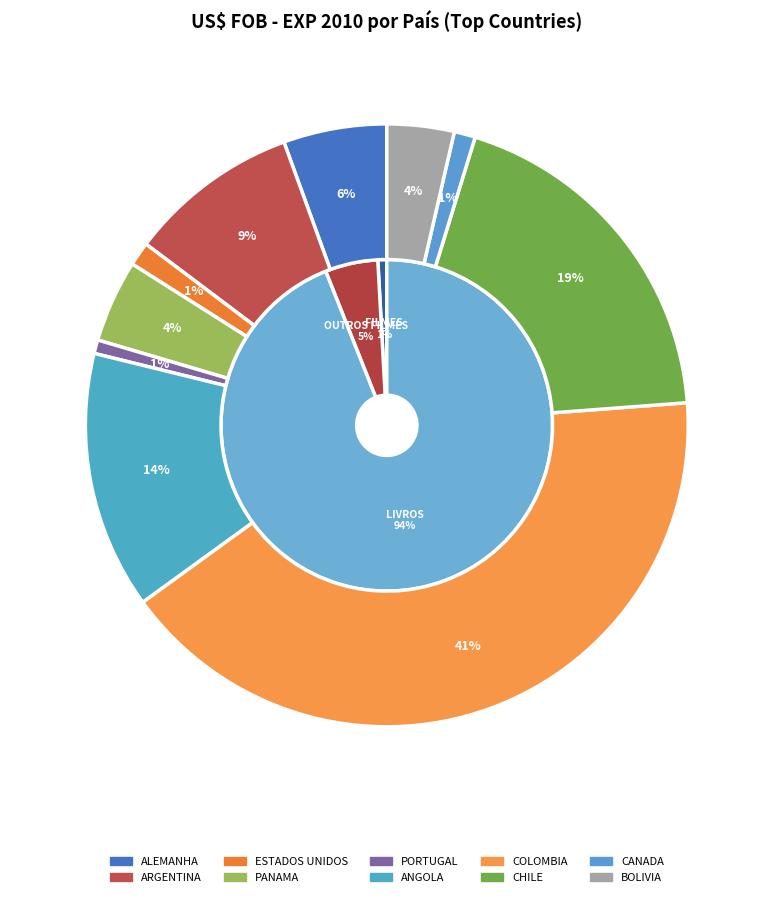

Is the sum of PORTUGAL and CANADA greater than half?

No